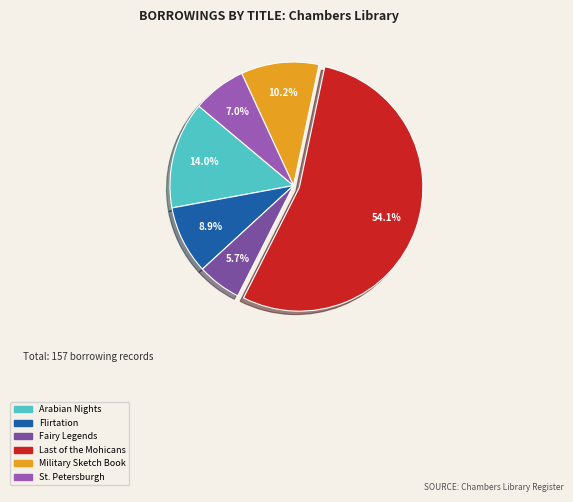

Which category has the smallest portion of the pie?

Fairy Legends